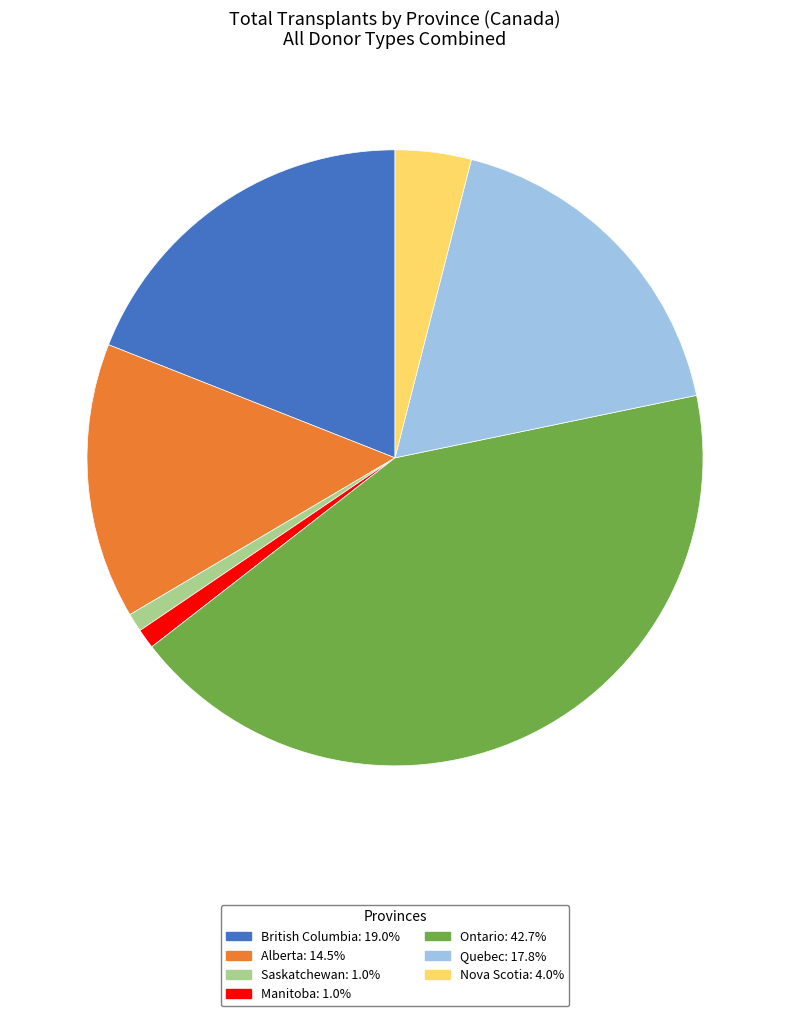

Does Saskatchewan represent more than half of the total?

No